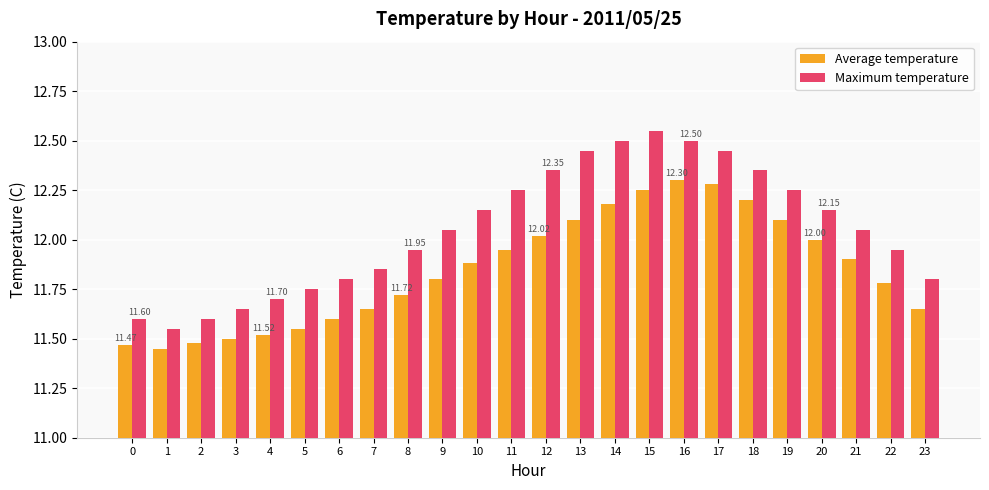

The Average temperature series shows 7.1 at 3. True or false?

False